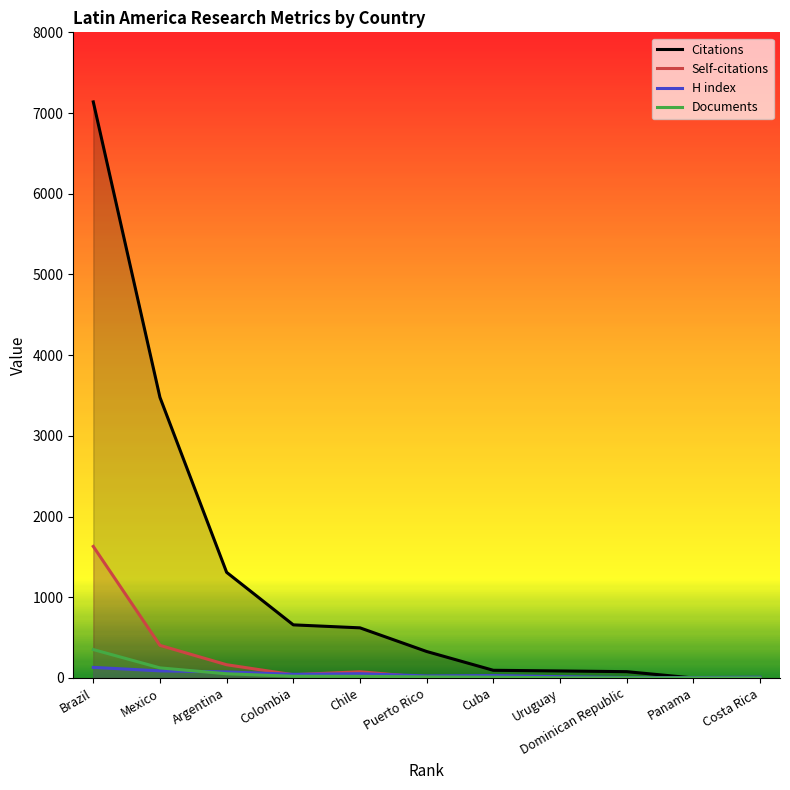

Which has a higher value, Mexico or Chile?

Mexico